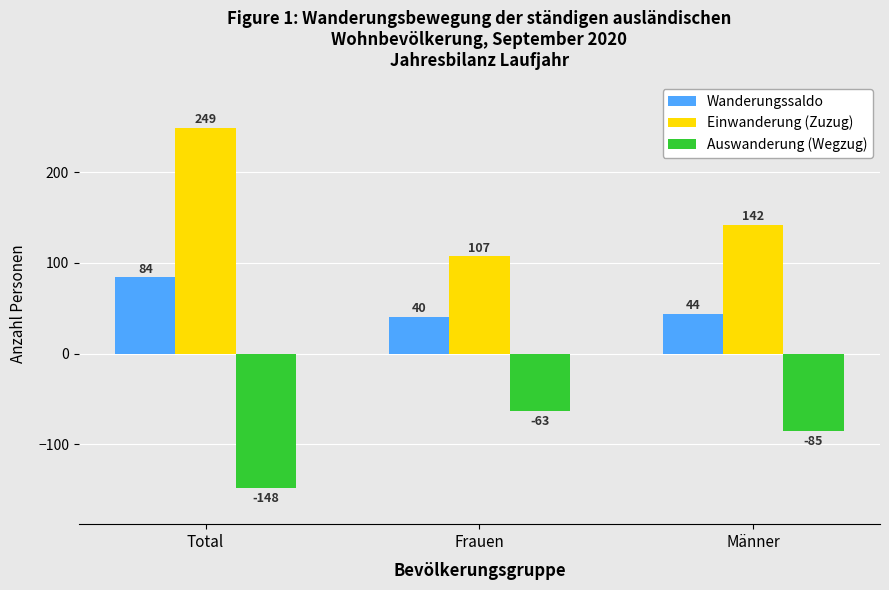

What are all the series names shown in the legend?

Wanderungssaldo, Einwanderung (Zuzug), Auswanderung (Wegzug)